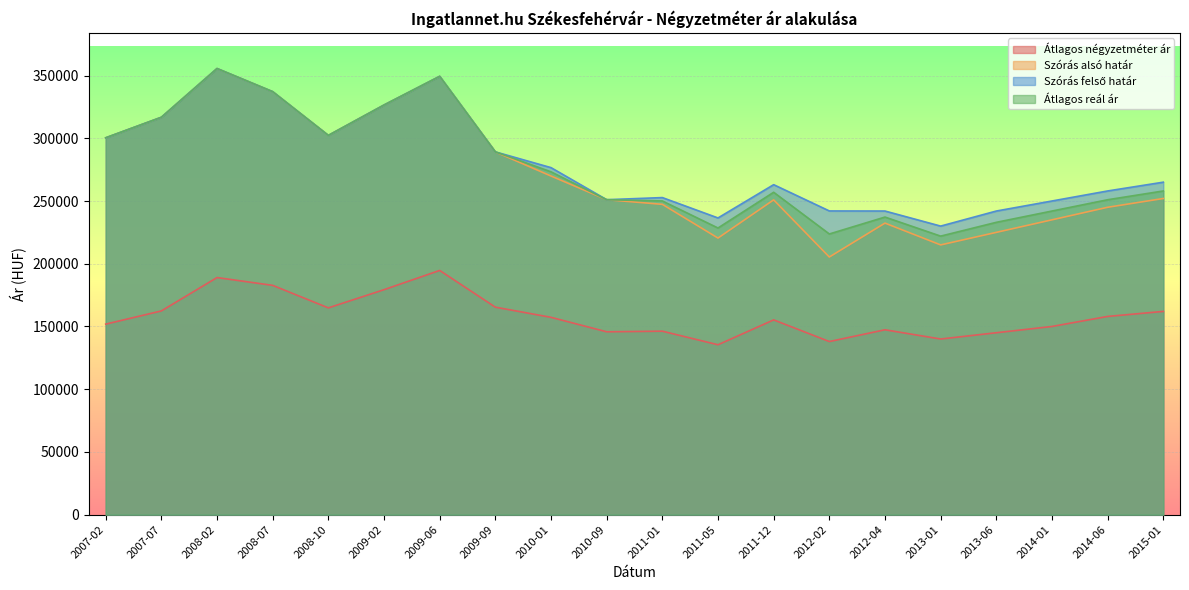

What is the difference between the highest and lowest values at 2009-09?

123774